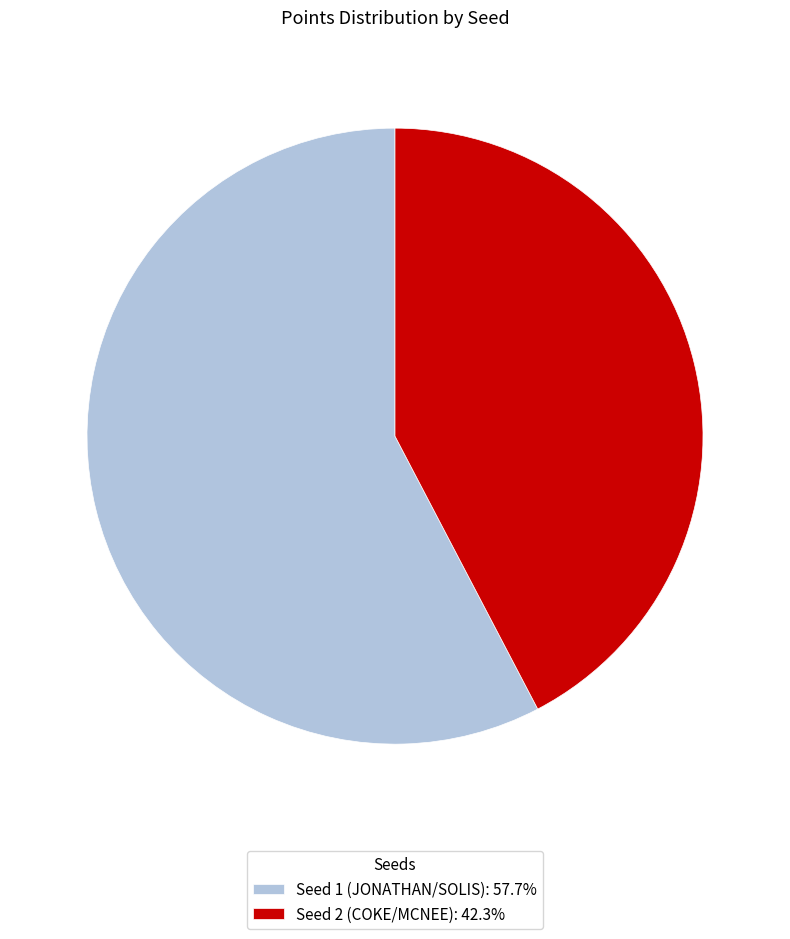

Count the number of slices in the pie.

2